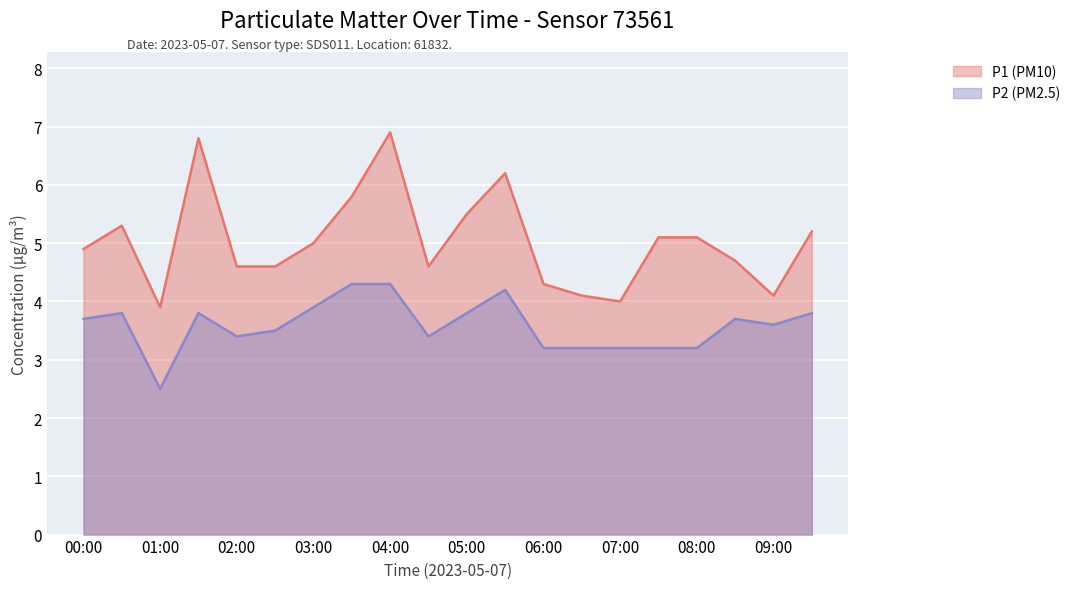

What are all the series names shown in the legend?

P1 (PM10), P2 (PM2.5)